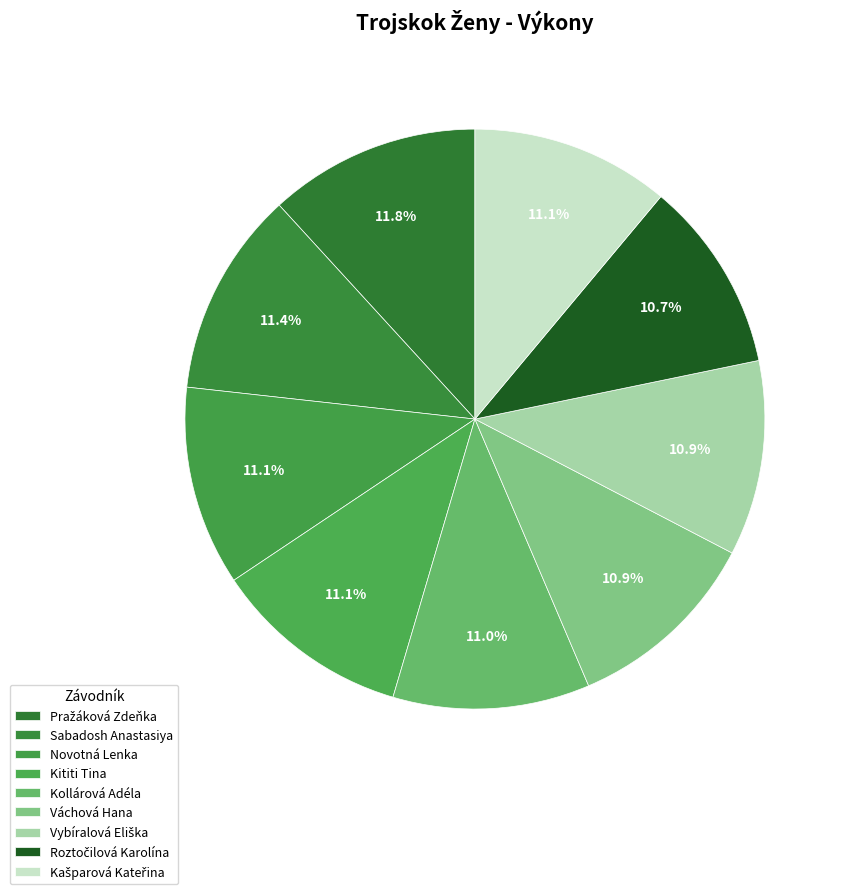

Count the number of slices in the pie.

9